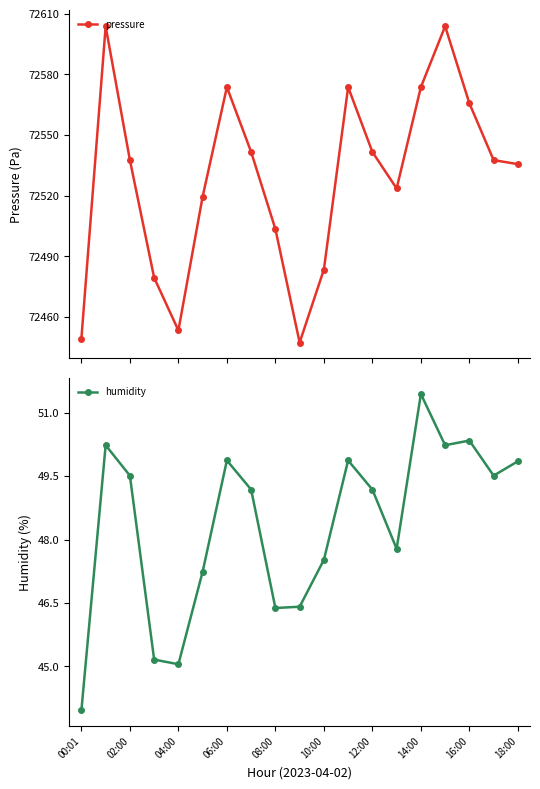

True or false: humidity and pressure cross at least once.

False